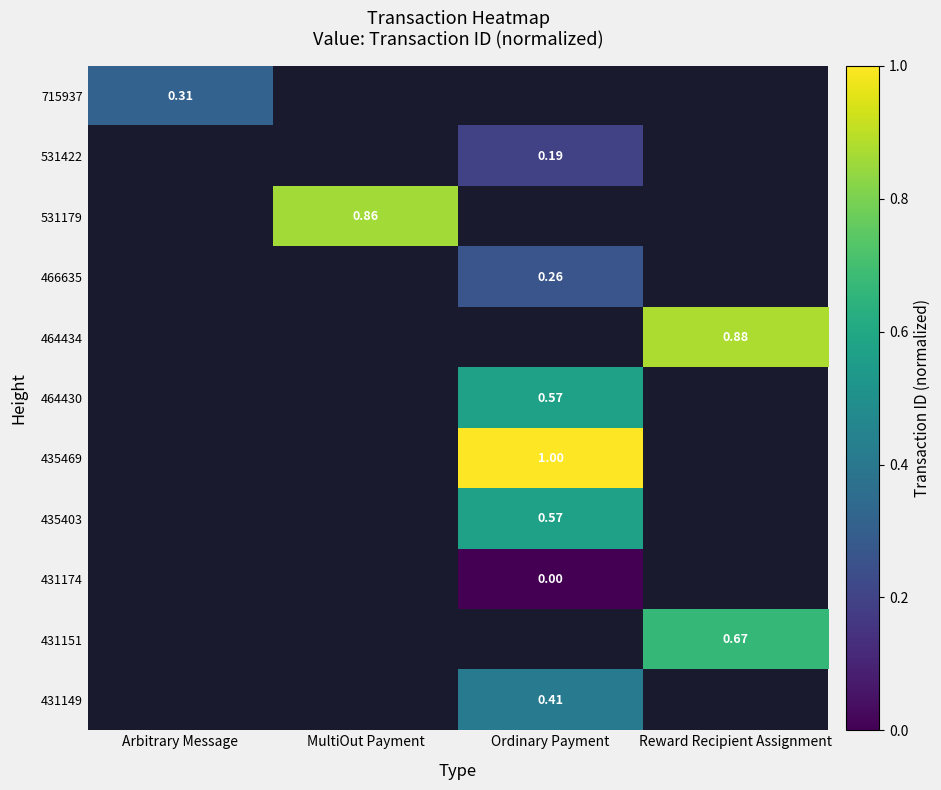

Is the value of 466635 at Ordinary Payment greater than the value of 431149 at Arbitrary Message?

No